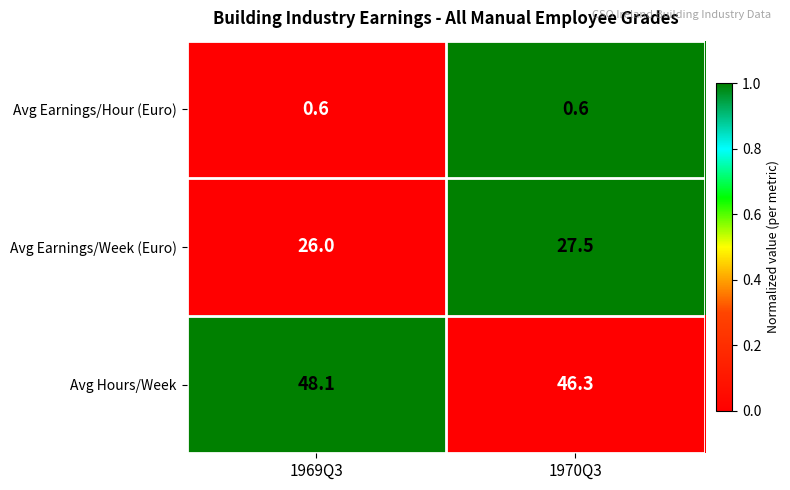

Which series has the largest total across all categories?

Avg Hours/Week